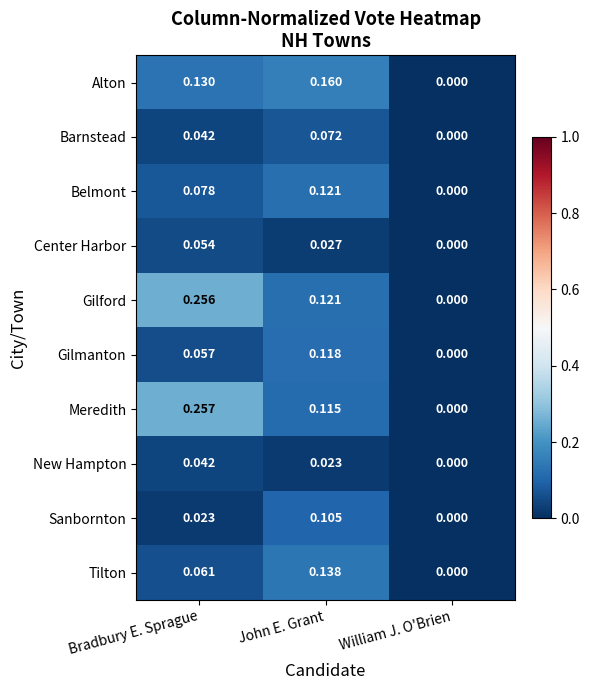

Where is Barnstead nearest to the value 0?

William J. O'Brien